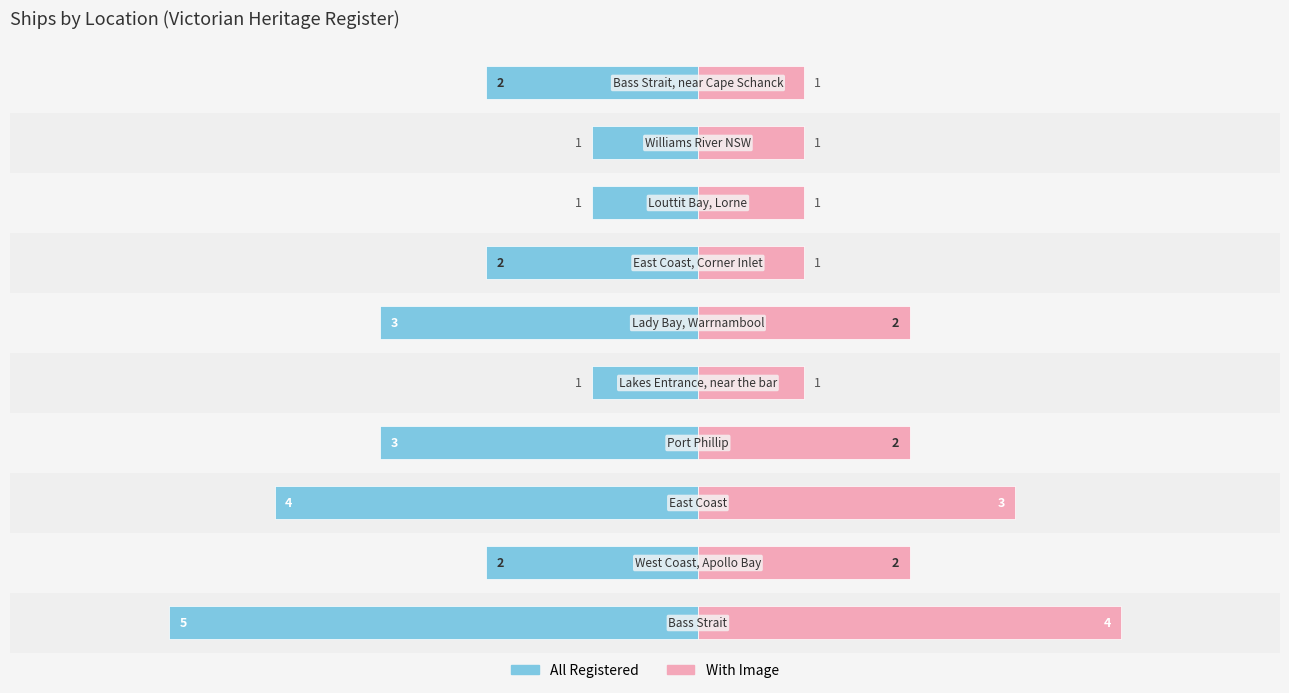

Are the bars grouped side by side (vs. stacked)?

Yes